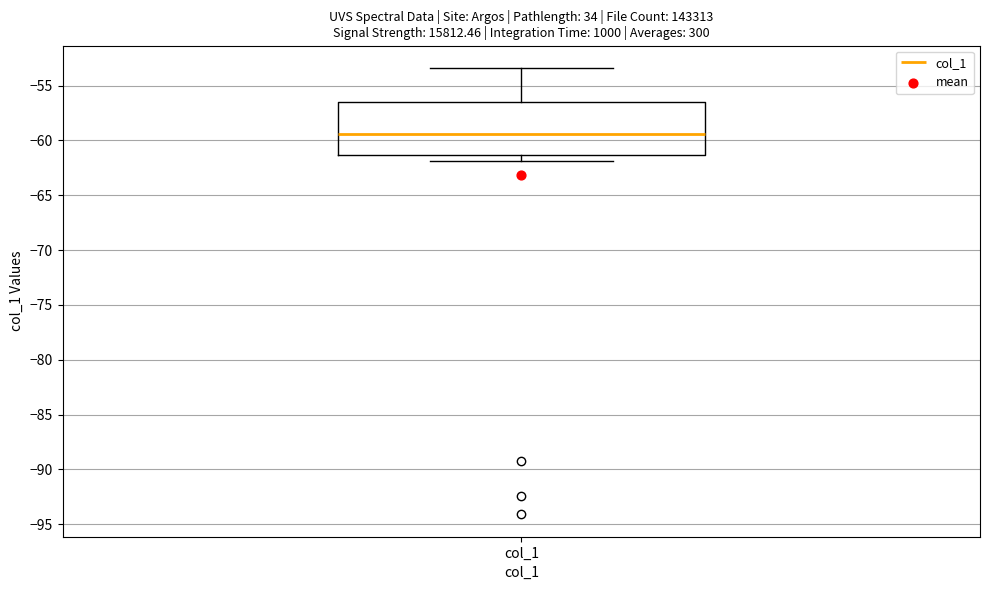

Read this box plot against the y-axis: the position of the median line, the range covered by the box, and the ends of both whiskers. The values are not printed on the chart, so give them approximately, as read against the axis.

median -59.5, box -61.5 to -56.5, whiskers -62.0 to -53.5